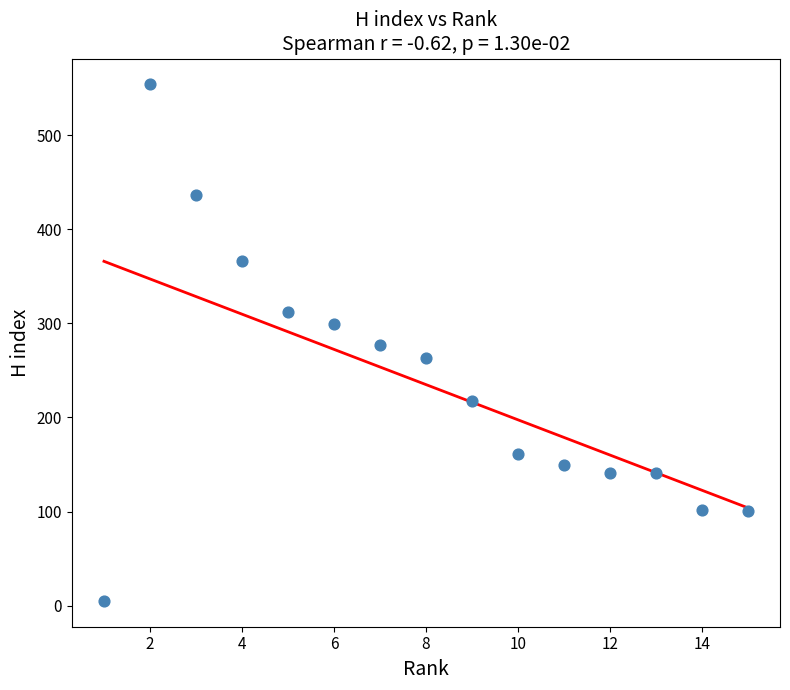

What is the range of X values (max minus min)?

14